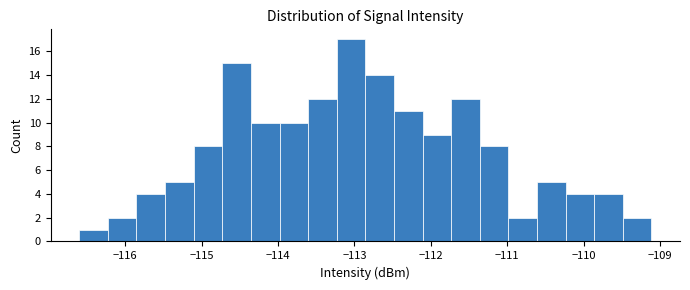

Read against the x-axis, roughly where is the centre of the tallest bar?

-113.0